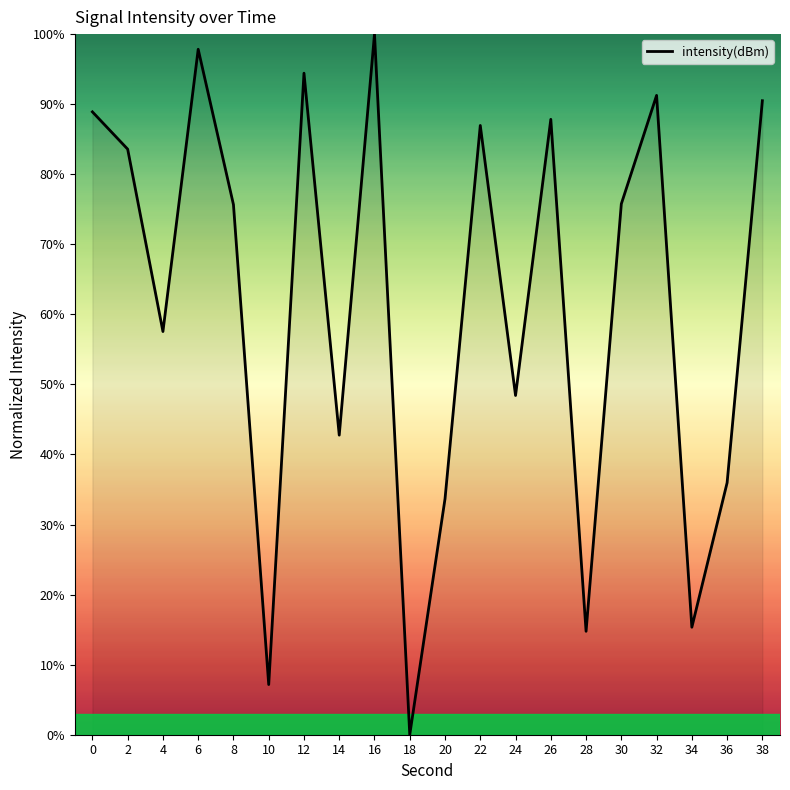

How many categories are shown in the chart?

20